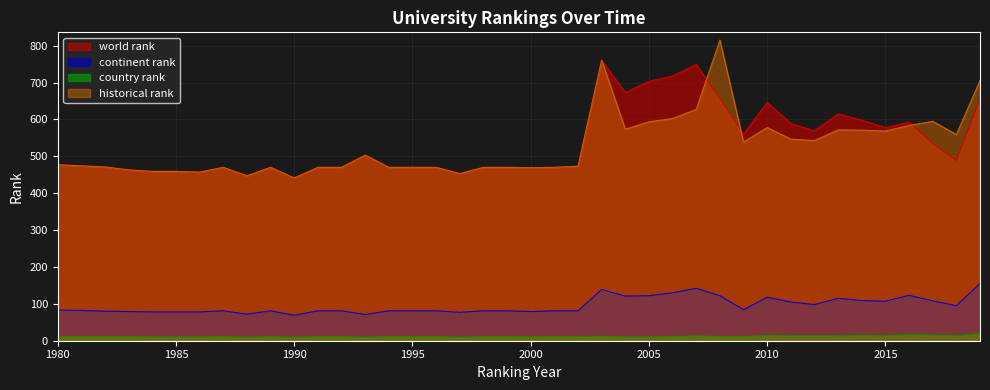

How many lines are shown in the chart?

4